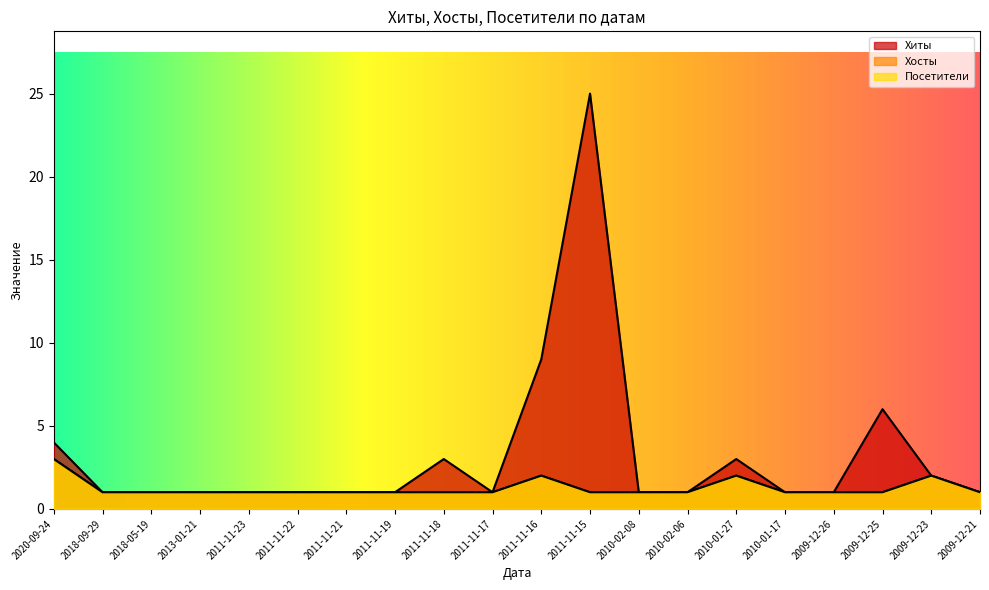

What position from the right is 2011-11-23?

16